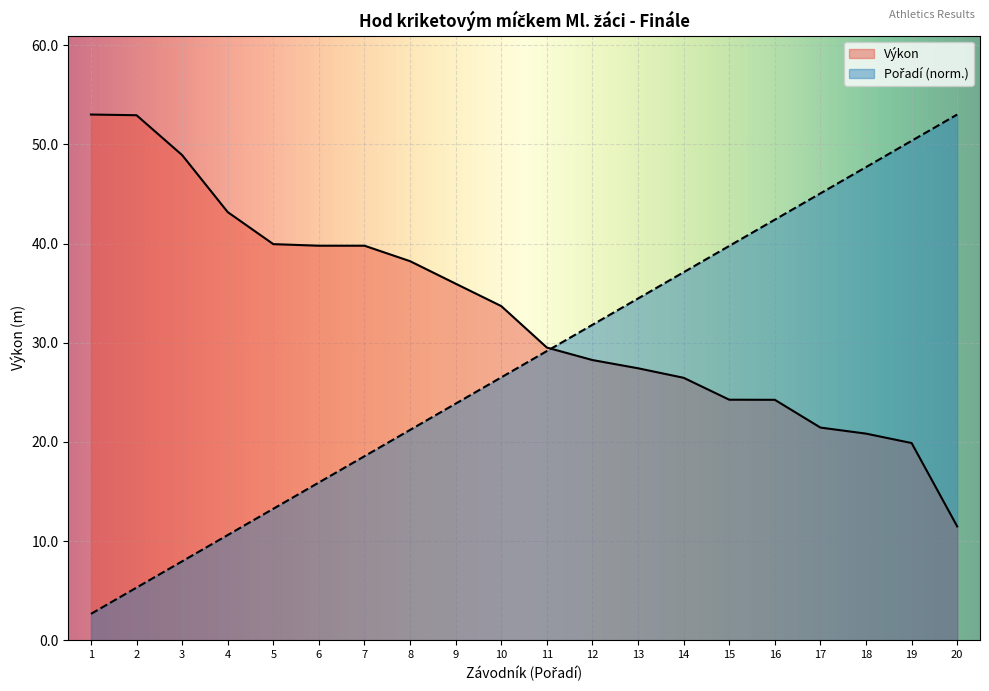

Which category has the lowest value in the Výkon series?

20